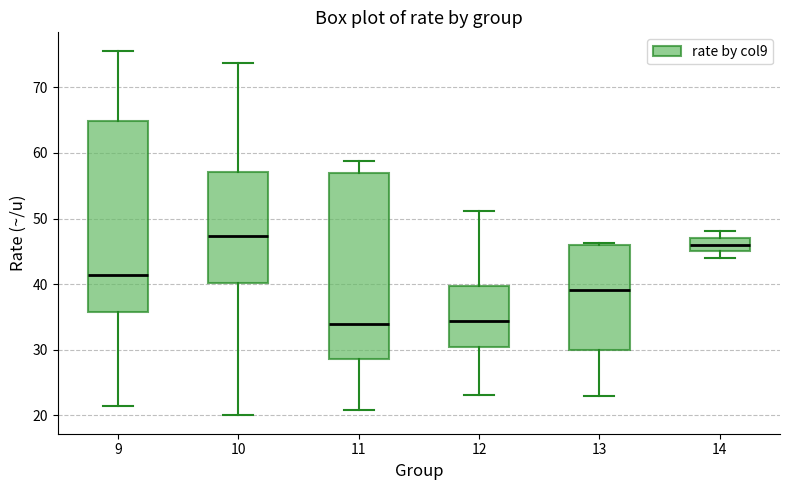

Reading left to right, transcribe this box plot: for each box, give where its median line is, the range the box spans, and where its two whiskers end, as read against the y-axis. The values are not printed on the chart, so give them approximately, as read against the axis.

9: median 41, box 36 to 65, whiskers 22 to 76
10: median 47, box 40 to 57, whiskers 20 to 74
11: median 34, box 29 to 57, whiskers 21 to 59
12: median 34, box 30 to 40, whiskers 23 to 51
13: median 39, box 30 to 46, whiskers 23 to 46 (just above the box's upper edge)
14: median 46, box 45 to 47, whiskers 44 to 48